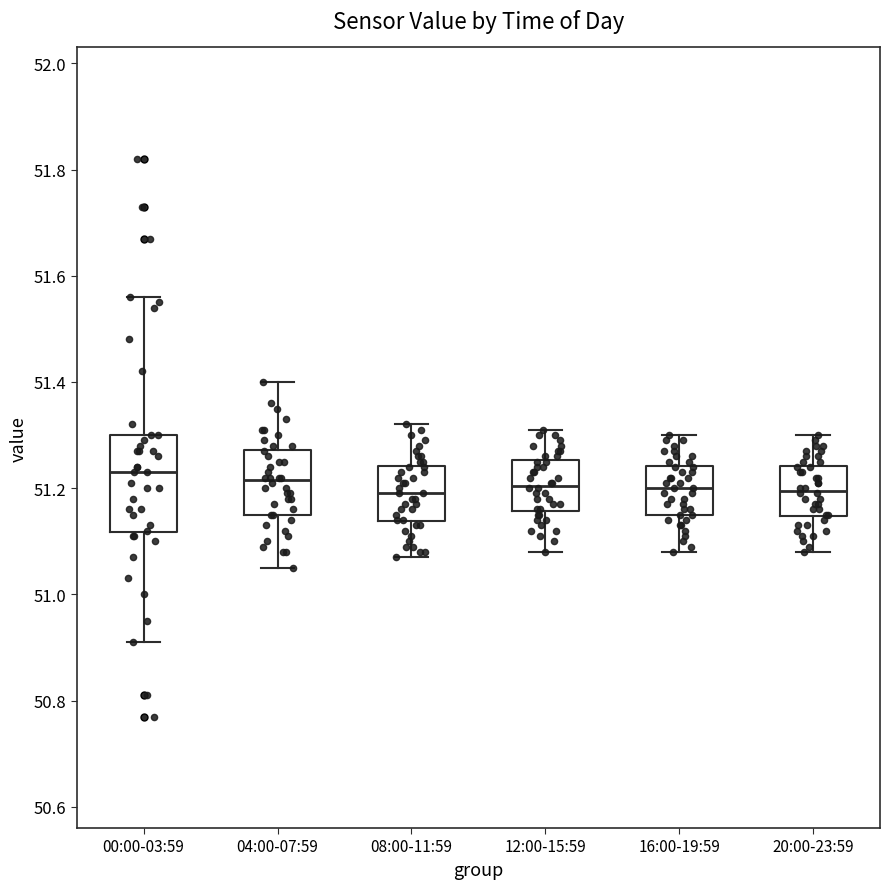

Reading left to right, read every box against the y-axis: the position of its median line, the range the box covers, and the ends of its whiskers. The values are not printed on the chart, so give them approximately, as read against the axis.

00:00-03:59: median 51.24, box 51.12 to 51.30, whiskers 50.92 to 51.56
04:00-07:59: median 51.22, box 51.16 to 51.28, whiskers 51.06 to 51.40
08:00-11:59: median 51.20, box 51.14 to 51.24, whiskers 51.08 to 51.32
12:00-15:59: median 51.20, box 51.16 to 51.26, whiskers 51.08 to 51.32
16:00-19:59: median 51.20, box 51.16 to 51.24, whiskers 51.08 to 51.30
20:00-23:59: median 51.20, box 51.14 to 51.24, whiskers 51.08 to 51.30